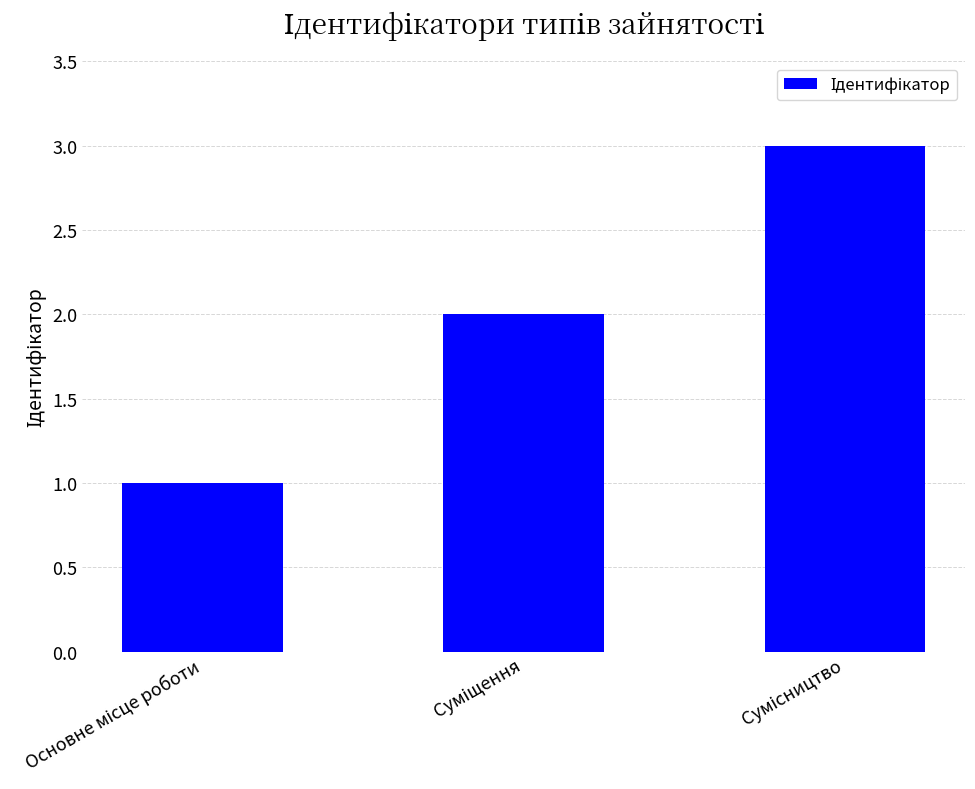

What is the sum of all values?

6